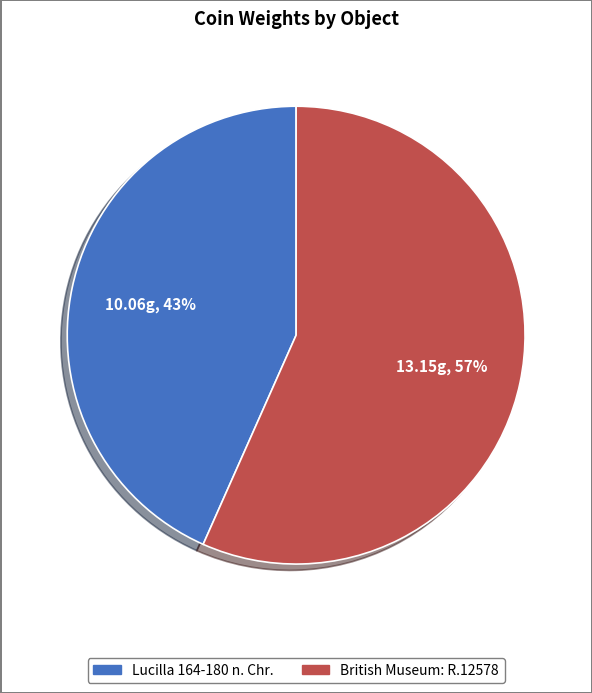

What is the ratio of the value at Lucilla 164-180 n. Chr. to the value at British Museum: R.12578?

0.8